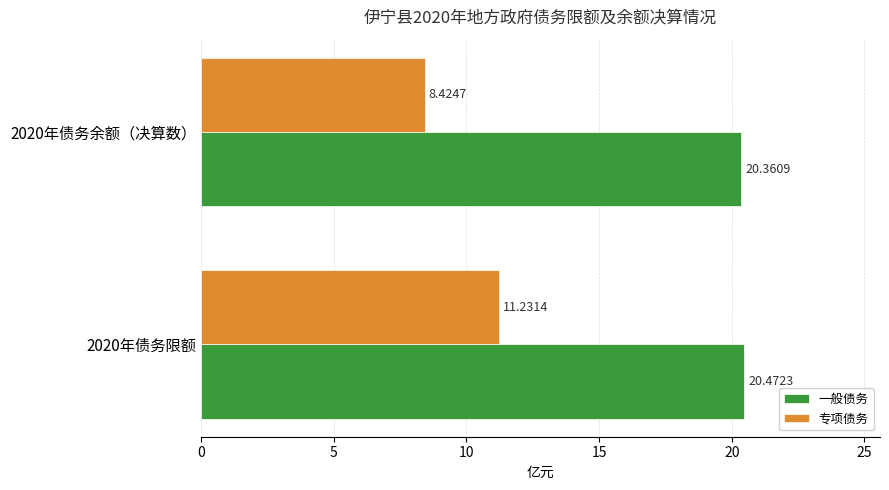

What is the sum of the 专项债务 values at 2020年债务限额 and 2020年债务余额（决算数）?

19.7